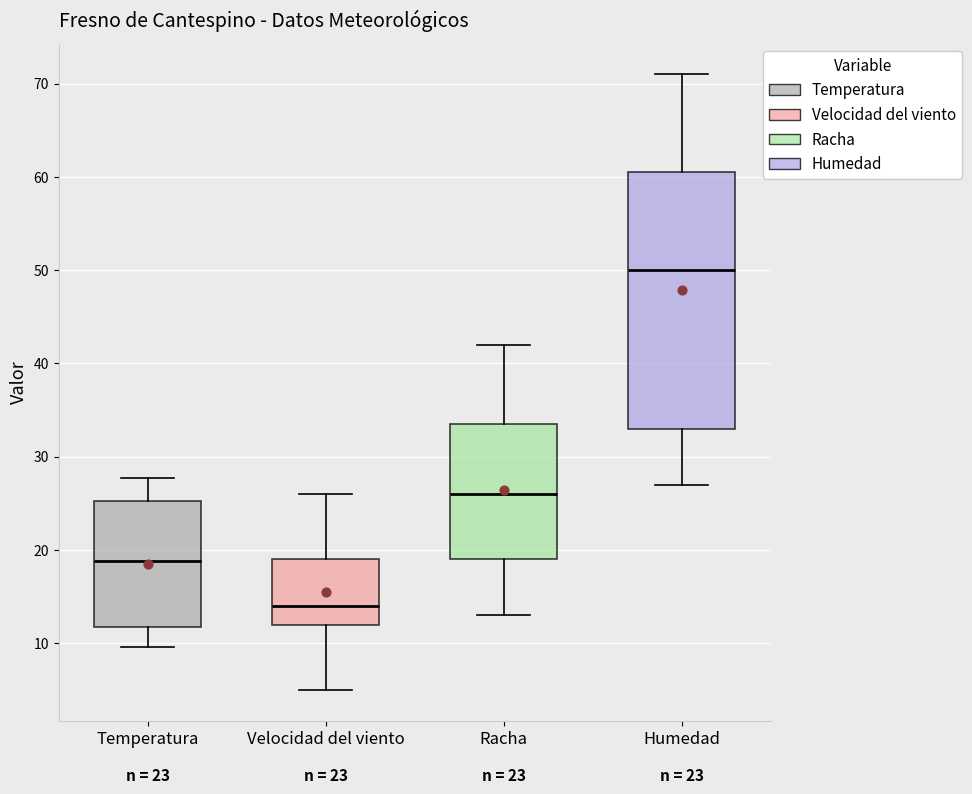

Reading left to right, read every box against the y-axis: the position of its median line, the range the box covers, and the ends of its whiskers. The values are not printed on the chart, so give them approximately, as read against the axis.

Temperatura: median 19, box 12 to 25, whiskers 10 to 28
Velocidad del viento: median 14, box 12 to 19, whiskers 5 to 26
Racha: median 26, box 19 to 34, whiskers 13 to 42
Humedad: median 50, box 33 to 61, whiskers 27 to 71